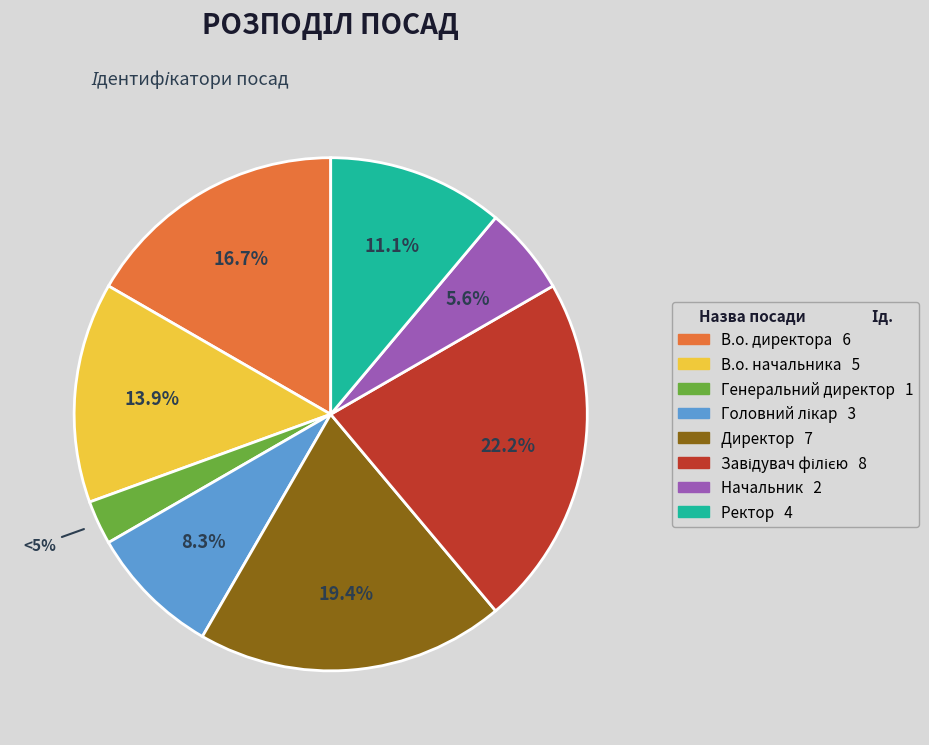

What is the ratio of the value at В.о. начальника to the value at Директор?

0.7